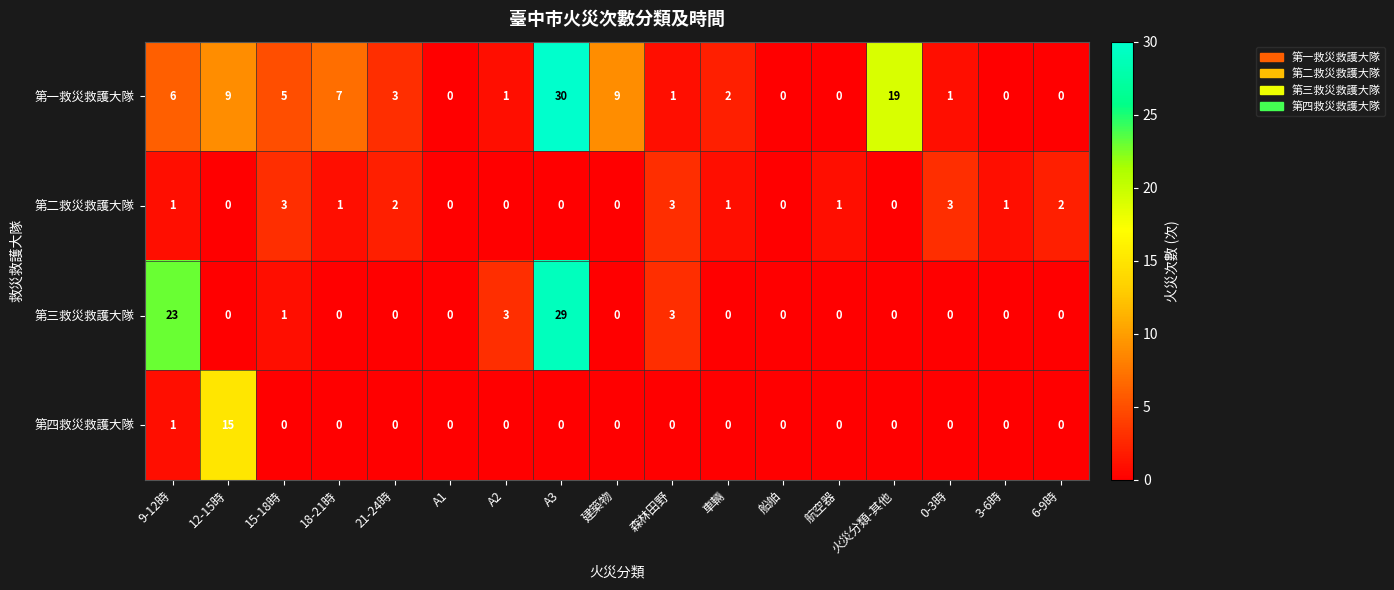

Between A1 and 0-3時, which series saw the biggest shift?

第二救災救護大隊